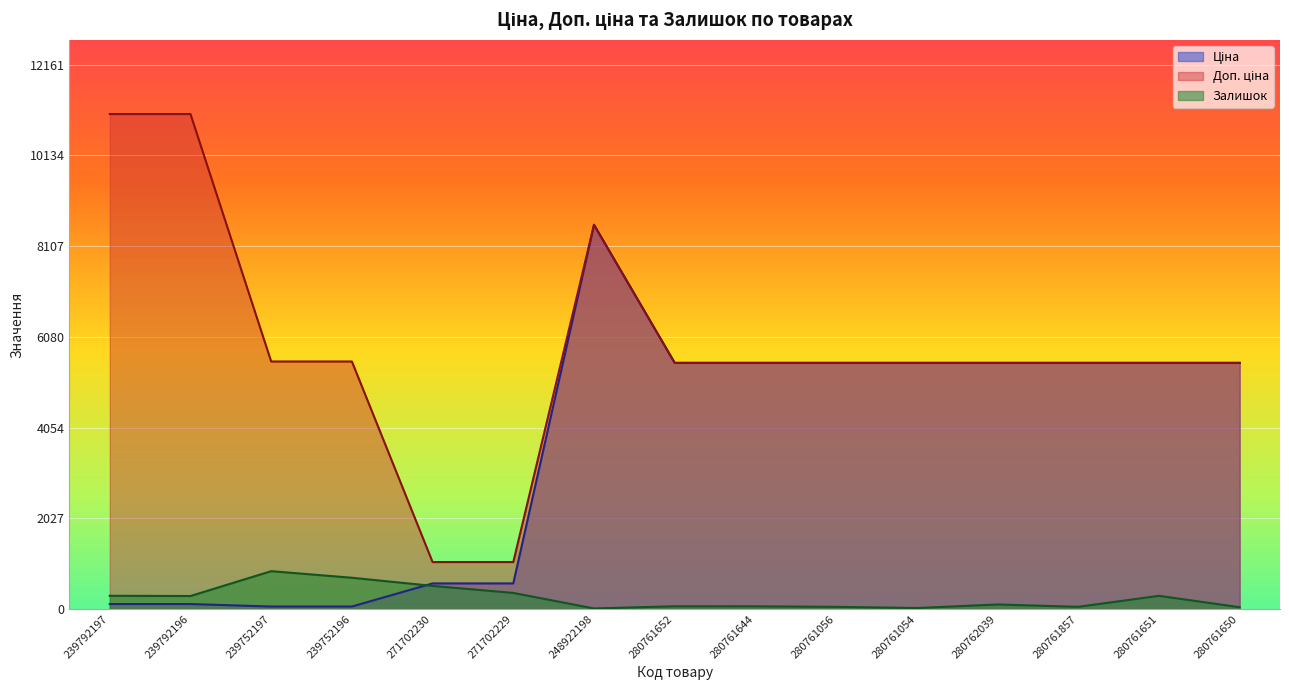

In Доп. ціна, how many points are higher than both neighbors (excluding endpoints)?

1